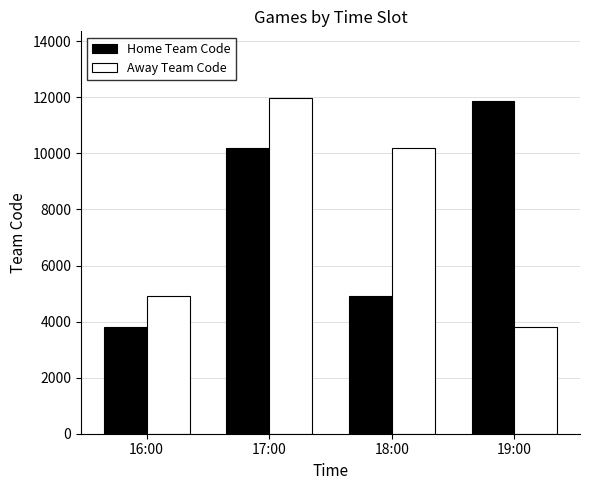

What is the spread (max minus min) of values at 19:00?

8048